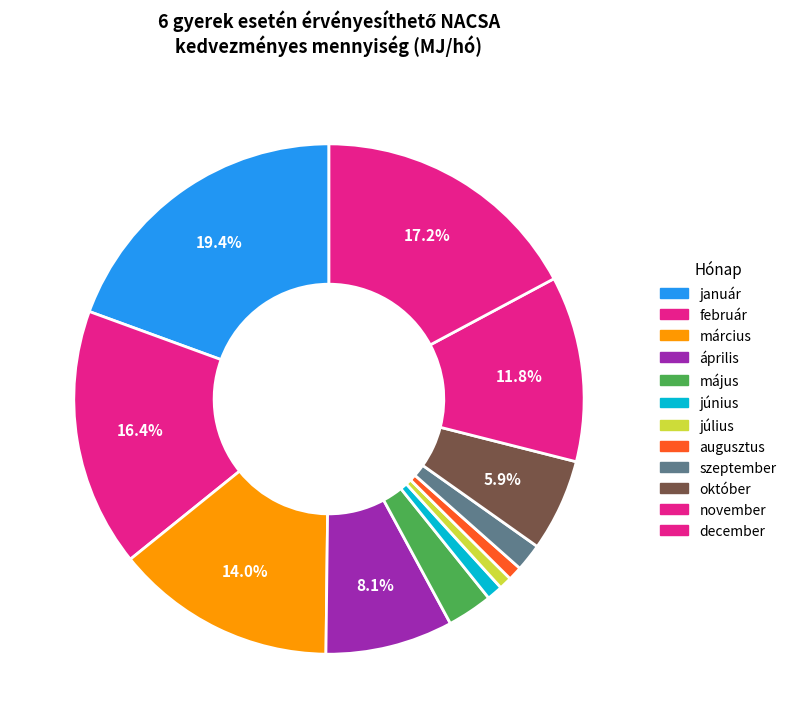

Rank the categories by value from lowest to highest.

július, augusztus, június, szeptember, május, október, április, november, március, február, december, január